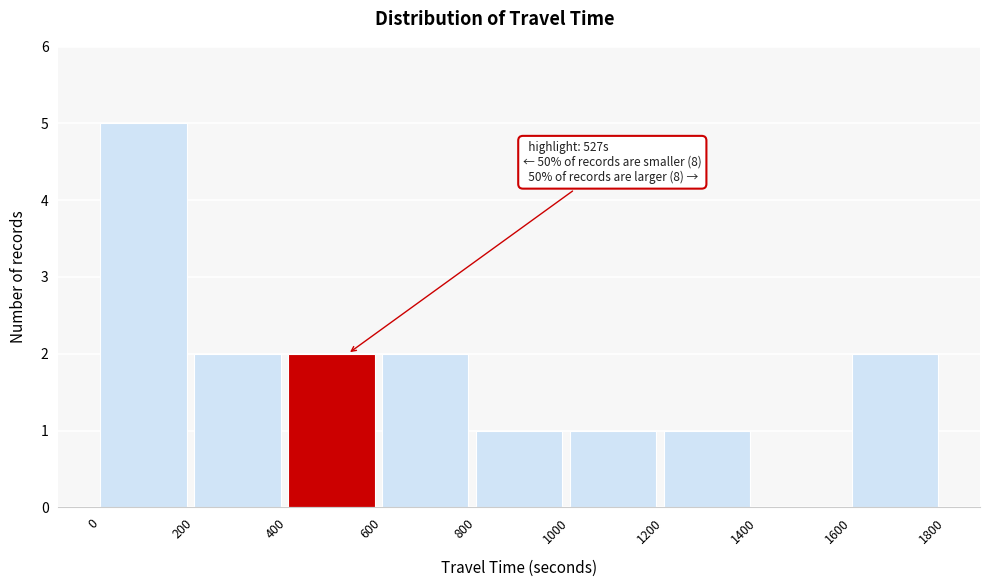

Which range on the x-axis has the tallest bar?

0 to 200